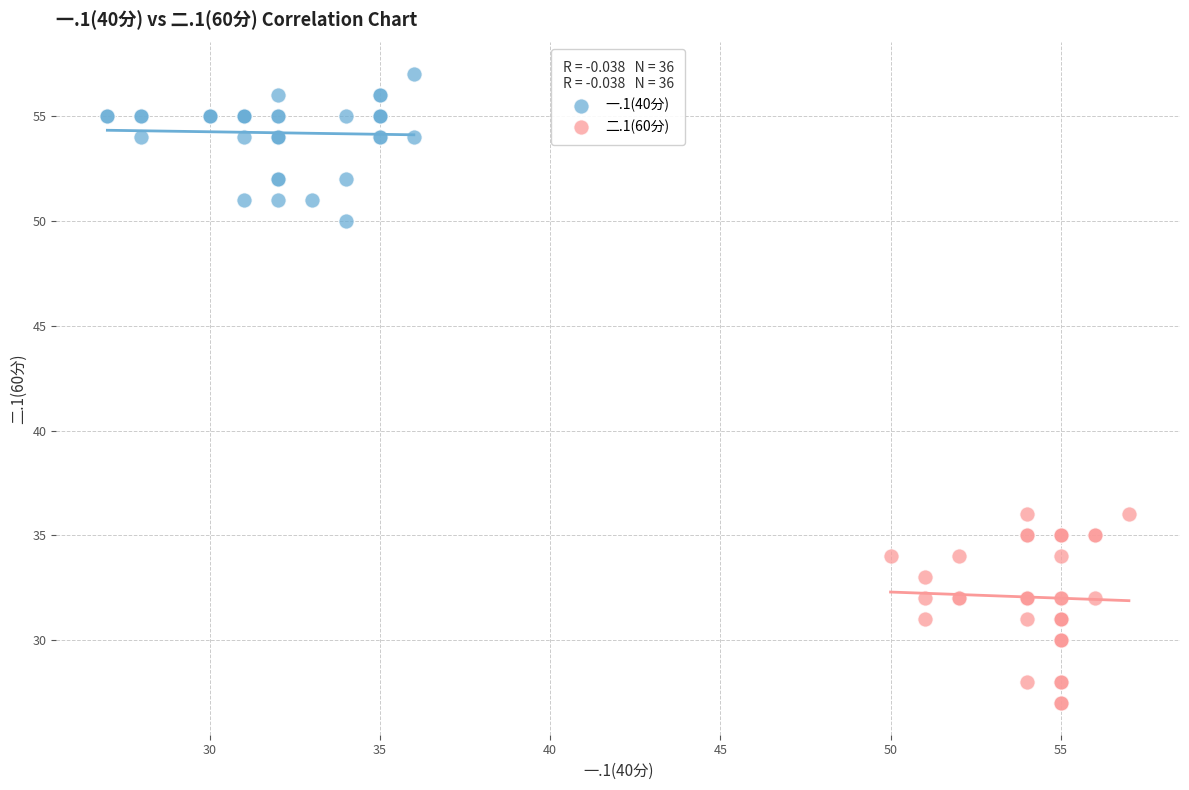

Which series contains the lowest Y value?

二.1(60分)